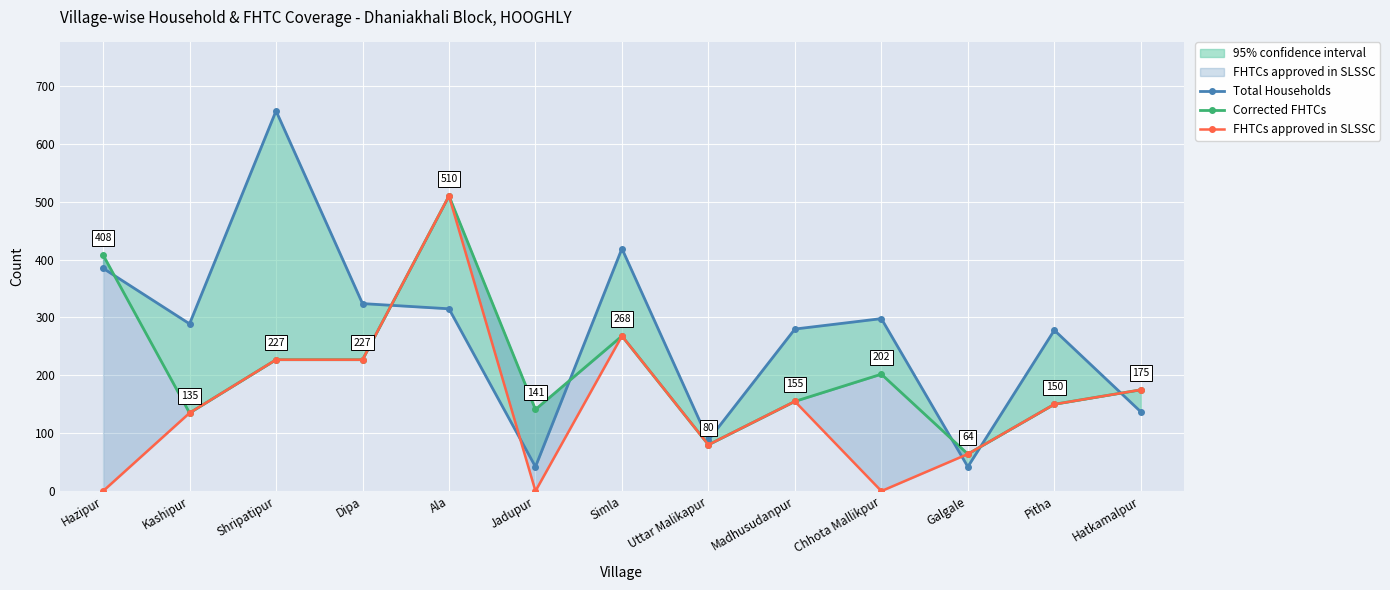

Rank the categories by Total Households value from highest to lowest.

Shripatipur, Simla, Hazipur, Dipa, Ala, Chhota Mallikpur, Kashipur, Madhusudanpur, Pitha, Hatkamalpur, Uttar Malikapur, Jadupur, Galgale